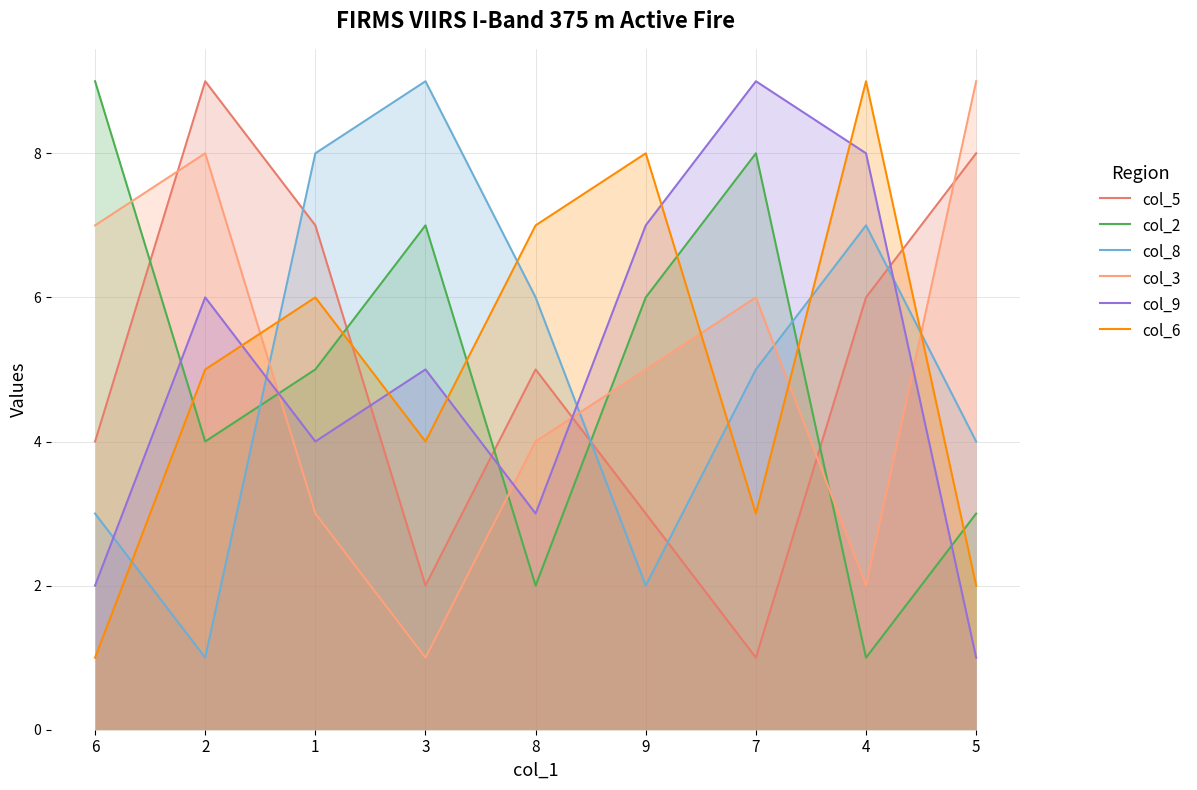

What is the value of the col_3 point at the 1st from the left?

7